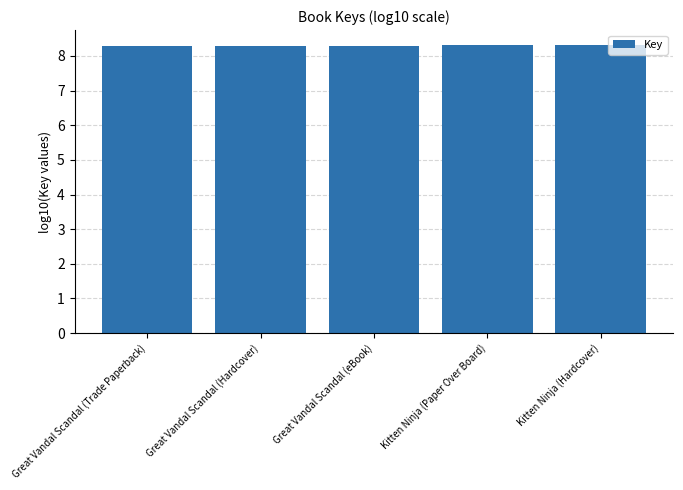

What position from the right is Kitten Ninja (Paper Over Board)?

2